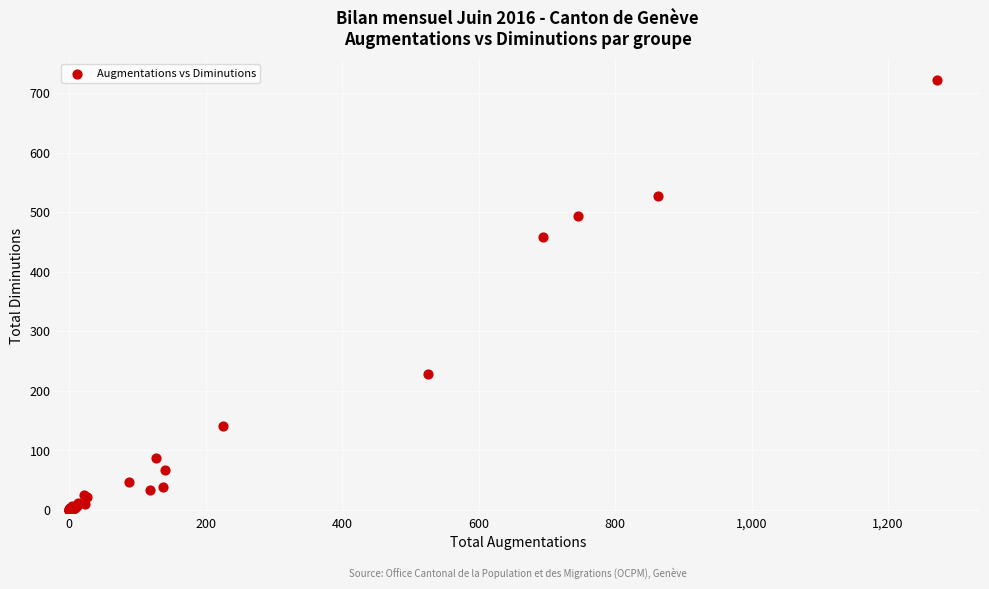

What Y value in the scatter plot is closest to 361?

458